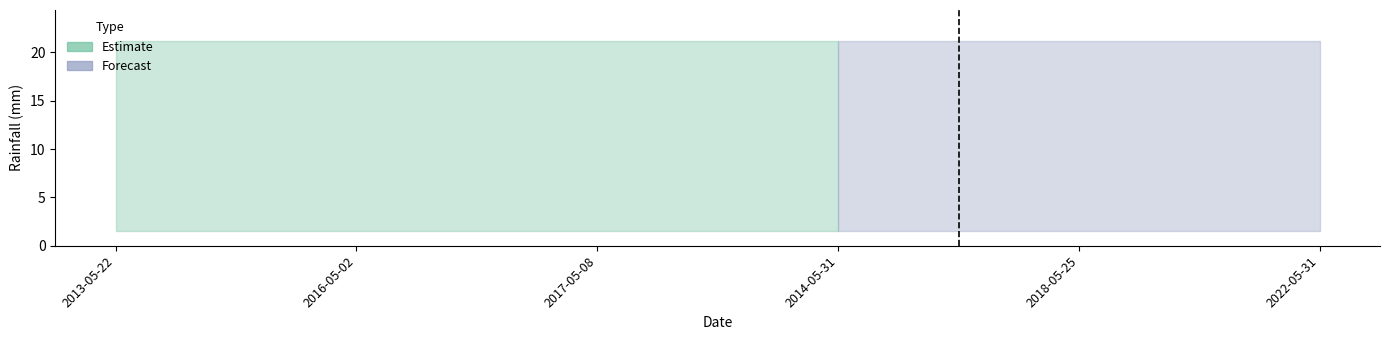

How many data points does each series have?

6